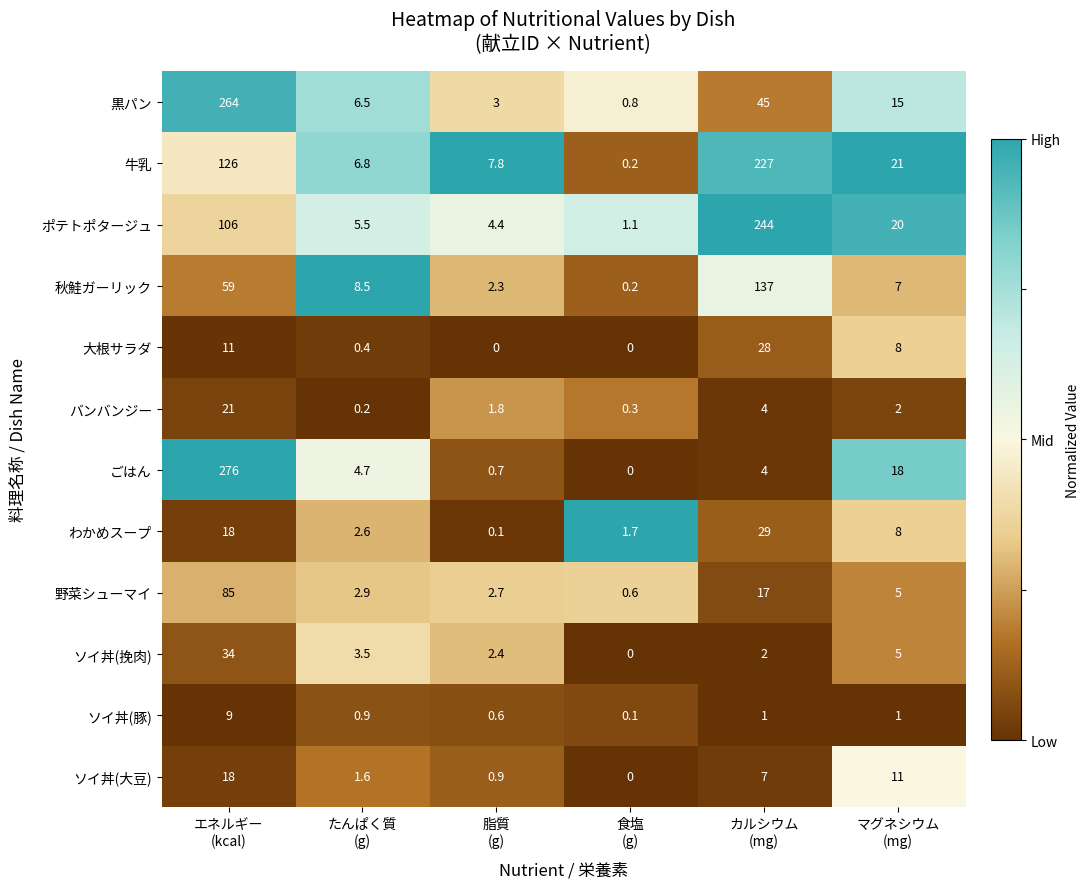

At how many categories does at least one series exceed 12?

3